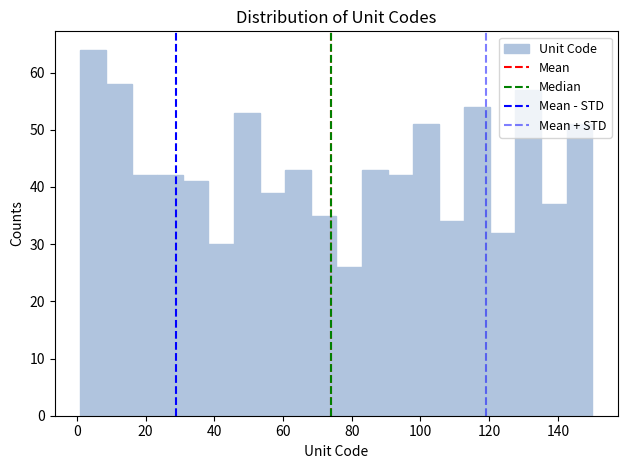

Read against the x-axis, roughly where is the centre of the tallest bar?

4